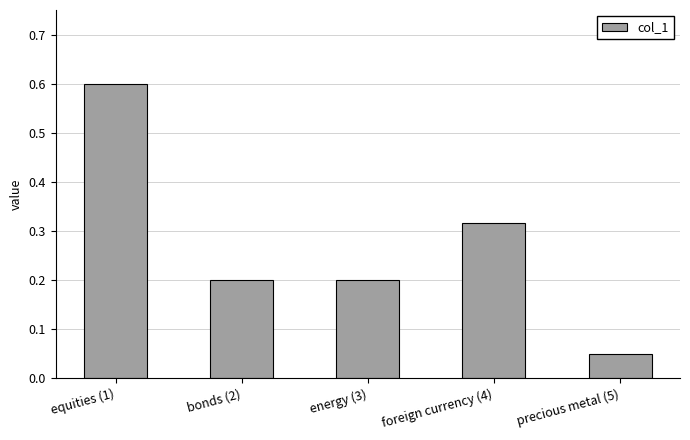

The chart shows a value of 0.6 at equities (1). True or false?

True